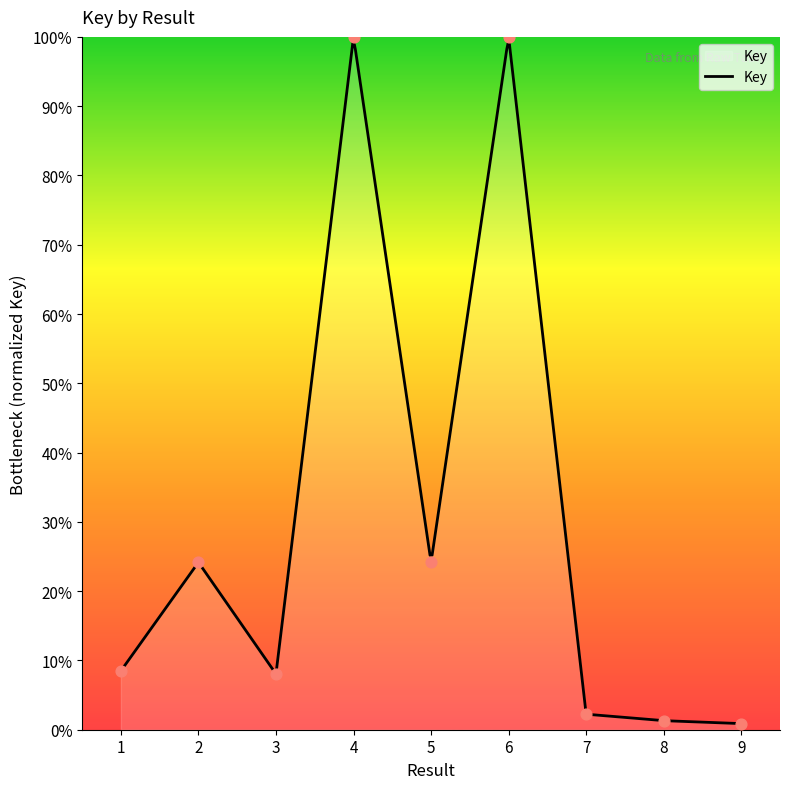

Approximately how many times larger is the value at 6 compared to 4?

1.0